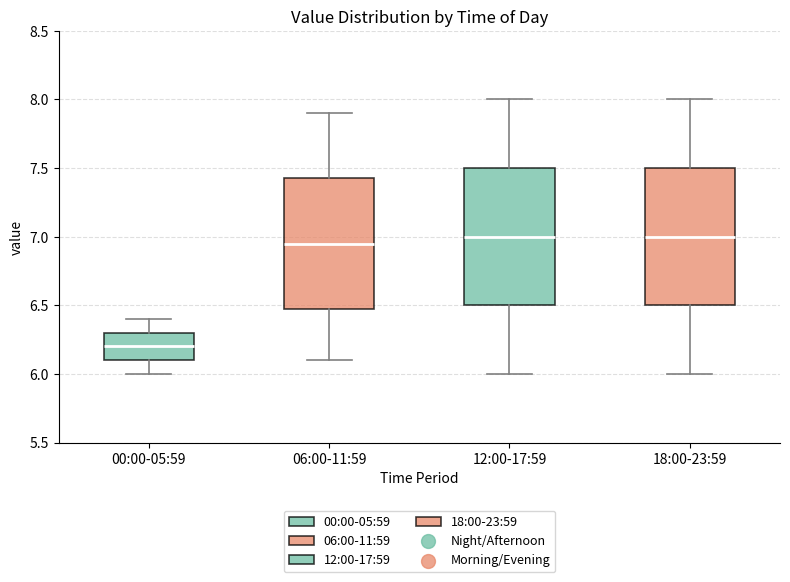

Reading left to right, read every box against the y-axis: the position of its median line, the range the box covers, and the ends of its whiskers. The values are not printed on the chart, so give them approximately, as read against the axis.

00:00-05:59: median 6.20, box 6.10 to 6.30, whiskers 6.00 to 6.40
06:00-11:59: median 6.95, box 6.50 to 7.45, whiskers 6.10 to 7.90
12:00-17:59: median 7.00, box 6.50 to 7.50, whiskers 6.00 to 8.00
18:00-23:59: median 7.00, box 6.50 to 7.50, whiskers 6.00 to 8.00